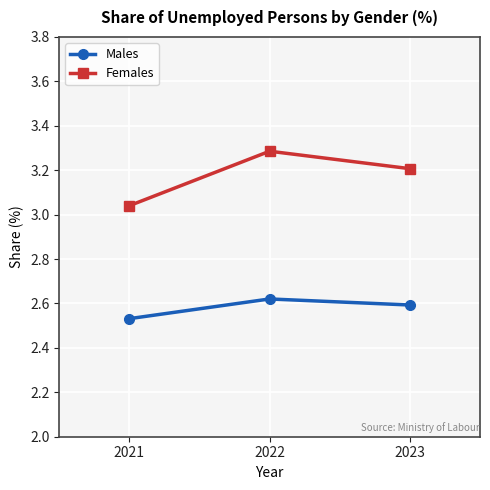

Rank the series by their average value, from lowest to highest.

Males, Females